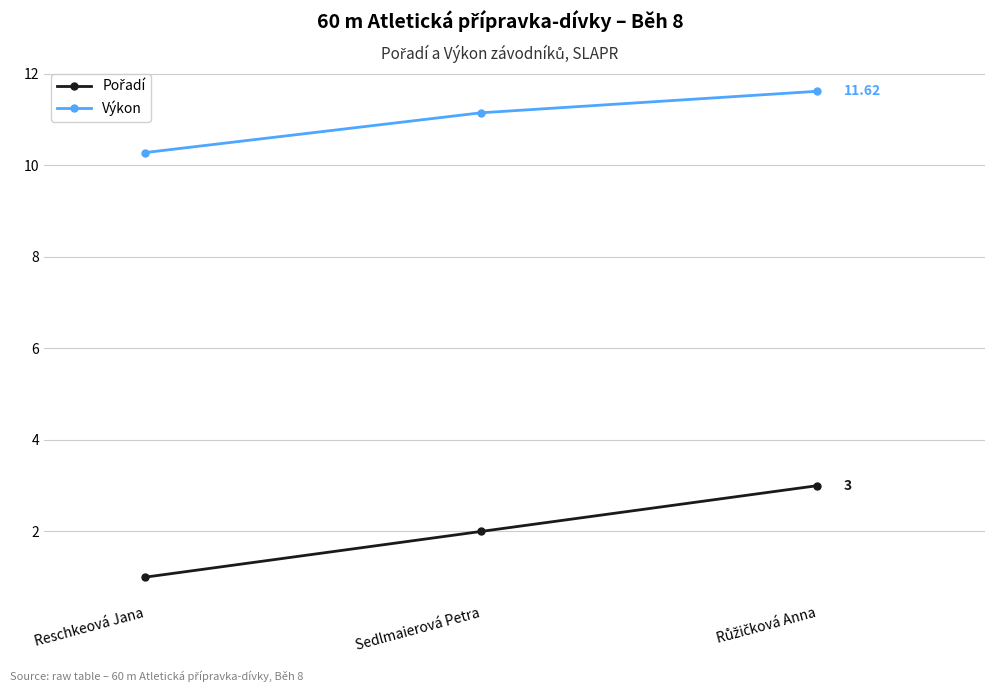

Does the chart display data point markers on the line(s)?

Yes